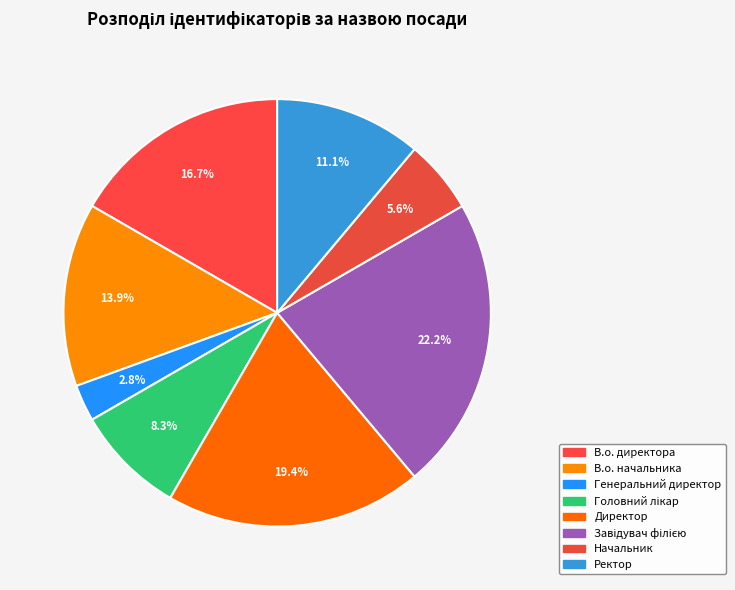

Is it true that Завідувач філією is 13% of the pie?

False